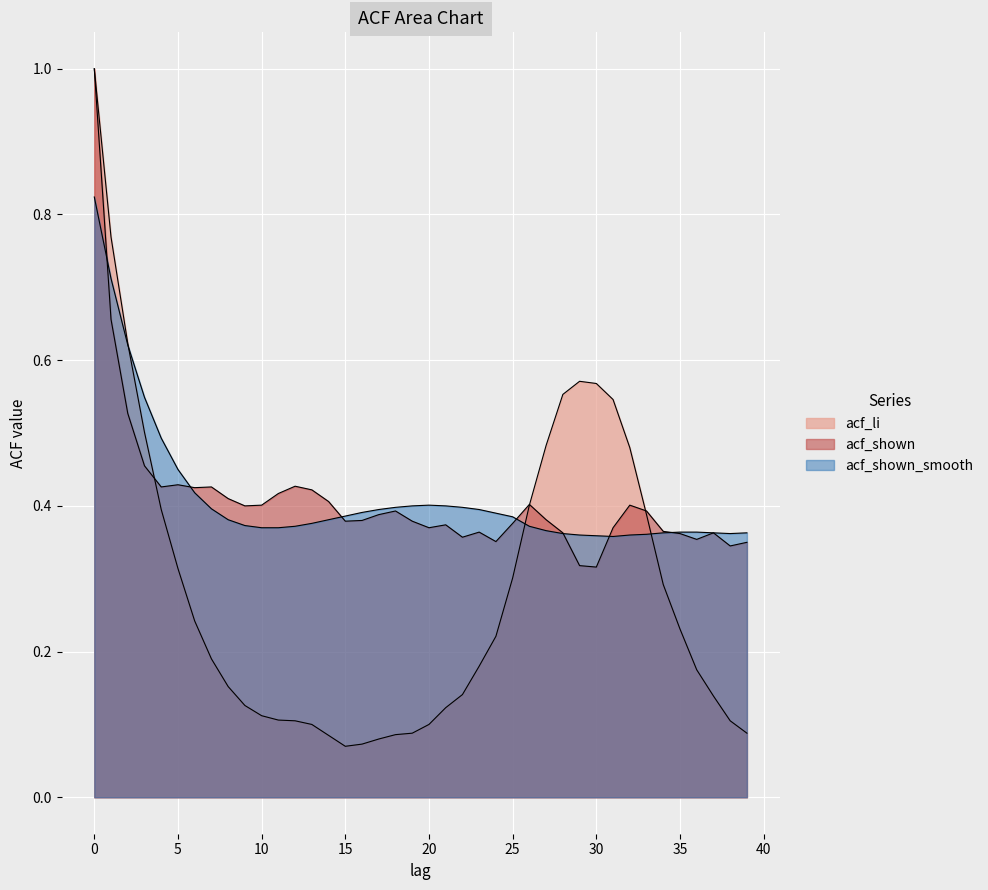

True or false: acf_li has a value of 0.4 at 25.

False